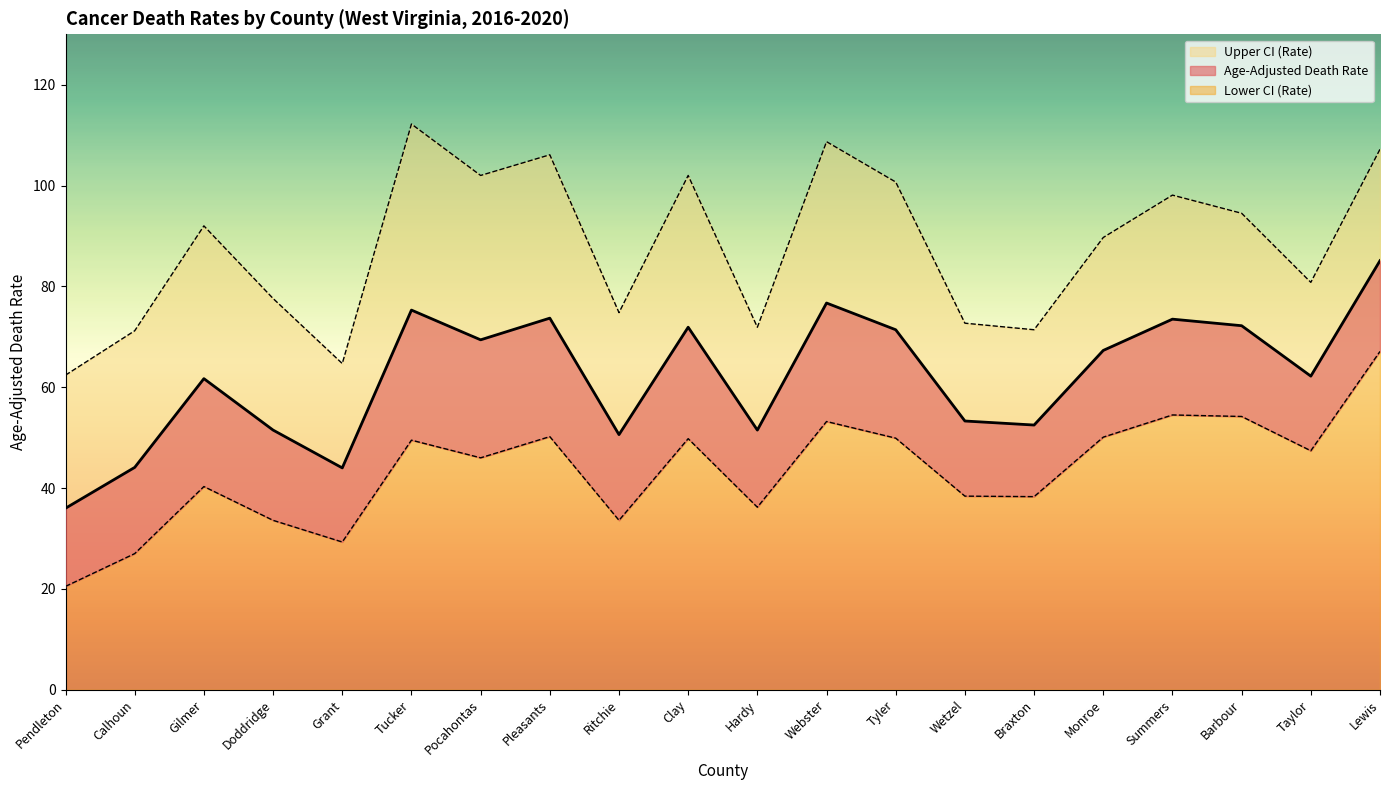

What is the difference between the highest and lowest values at Calhoun?

44.2